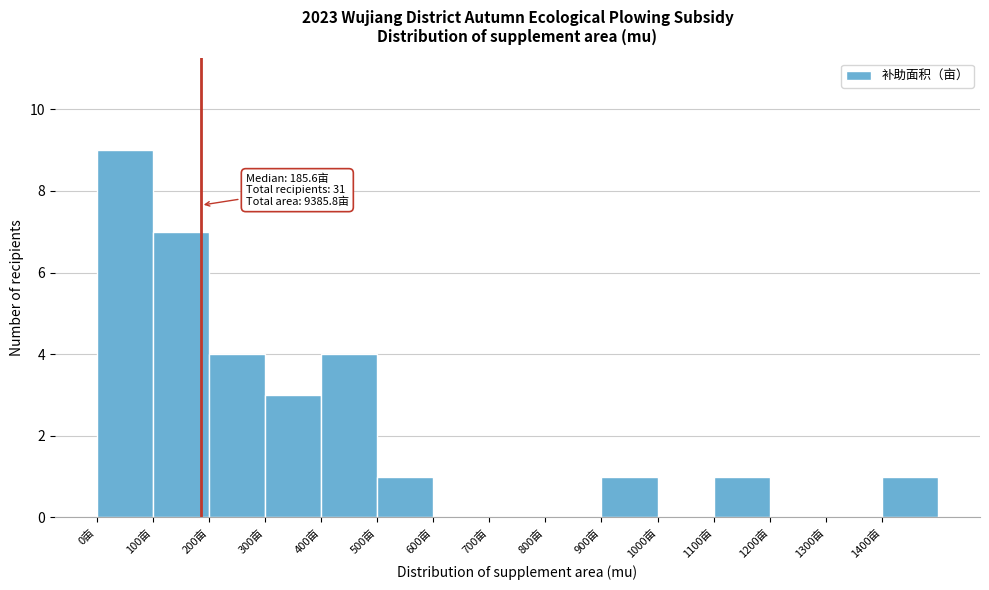

Which range on the x-axis has the tallest bar?

0 to 100